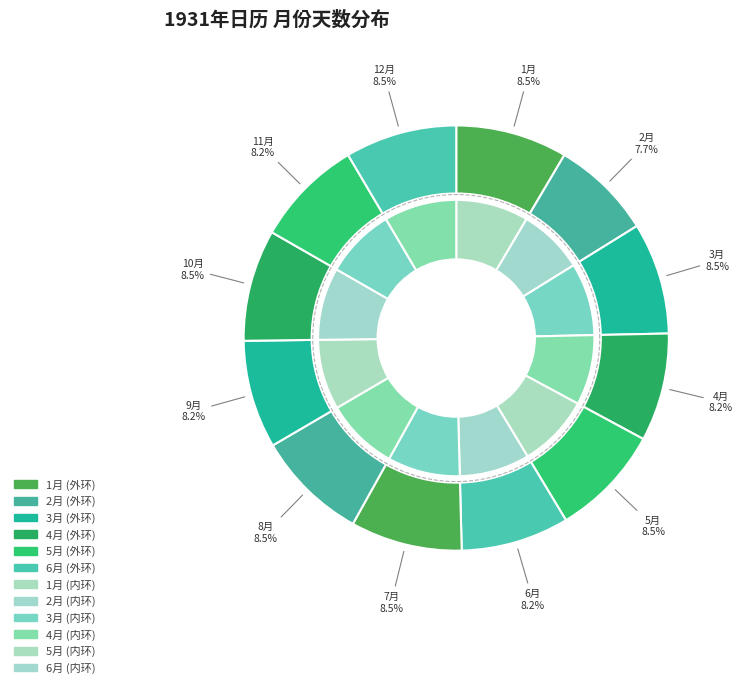

To the nearest percent, what is the combined percentage of 8月 and 10月?

17%